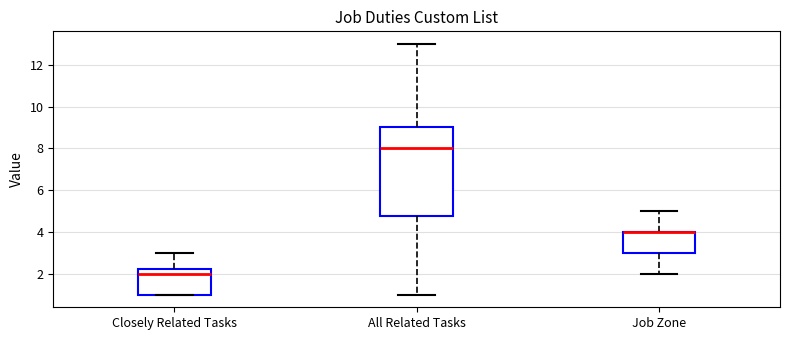

Reading left to right, read every box against the y-axis: the position of its median line, the range the box covers, and the ends of its whiskers. The values are not printed on the chart, so give them approximately, as read against the axis.

Closely Related Tasks: median 2.0, box 1.0 to 2.2, whiskers 1.0 to 3.0
All Related Tasks: median 8.0, box 4.8 to 9.0, whiskers 1.0 to 13.0
Job Zone: median 4.0 (drawn on the box's upper edge), box 3.0 to 4.0, whiskers 2.0 to 5.0